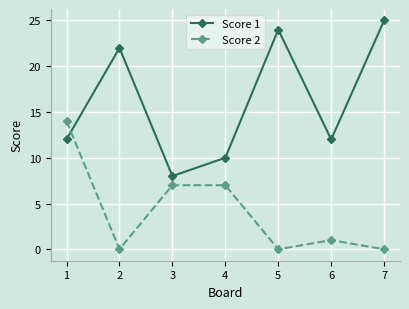

What is the difference between the Score 1 values at 2 and 4?

12